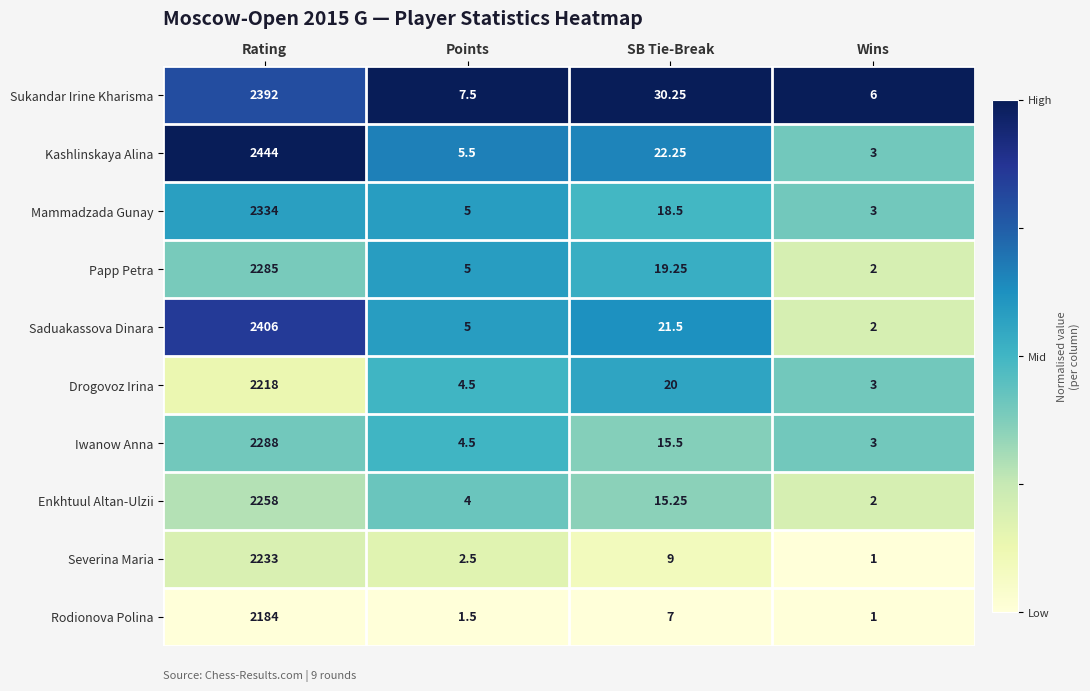

List the labels in order of Drogovoz Irina value, largest first.

Rating, SB Tie-Break, Points, Wins